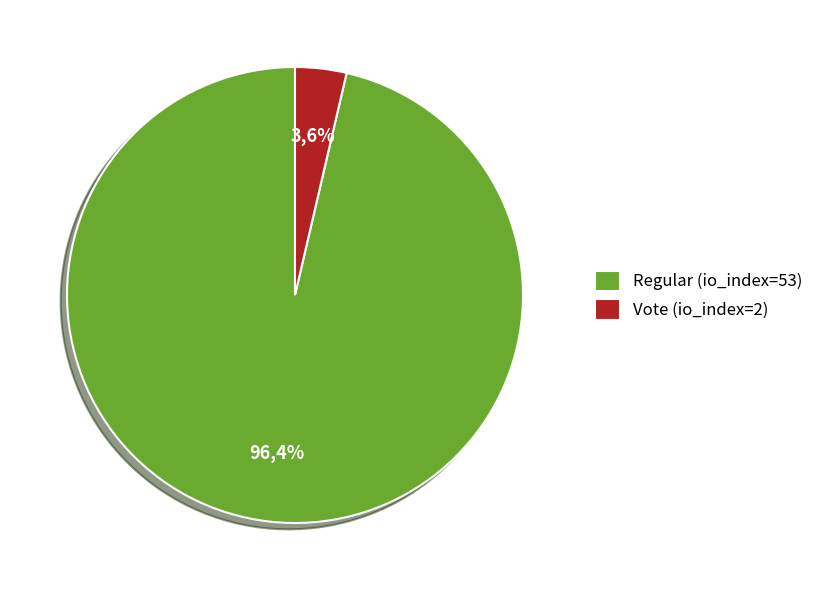

Count the number of slices in the pie.

2